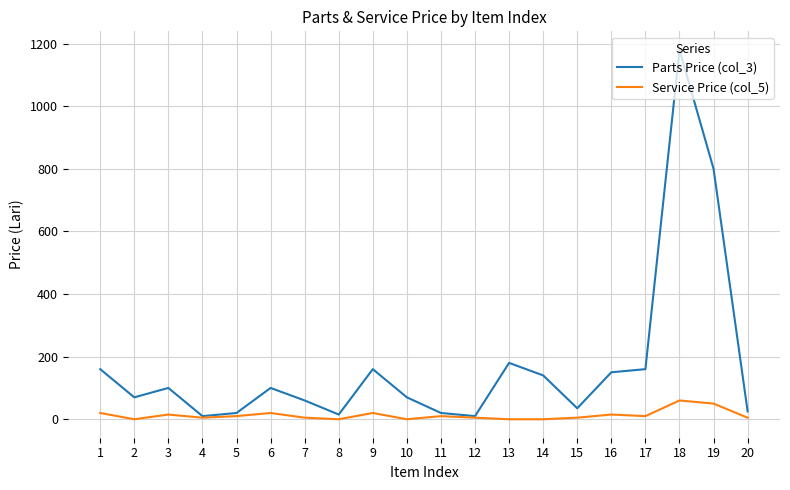

At which category is the sum across all series the highest?

18